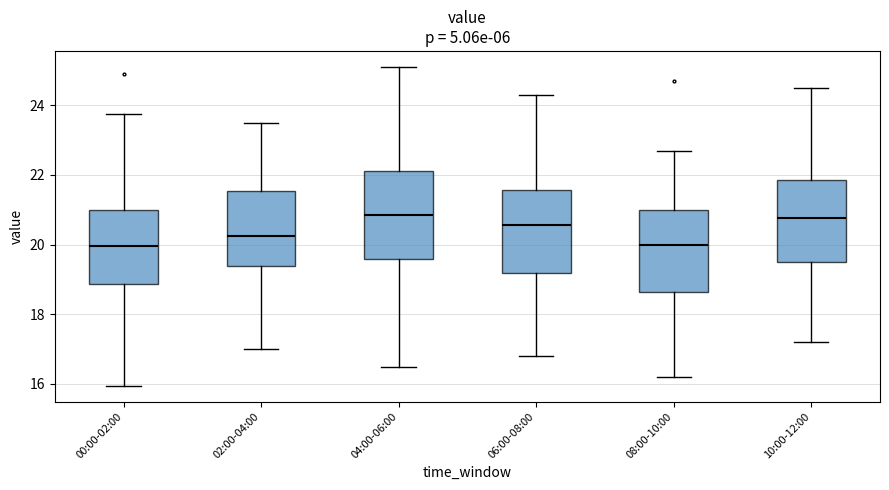

Where is the lower edge of the box for 08:00-10:00 on the y-axis? The values are not printed on the chart, so give them approximately, as read against the axis.

18.6